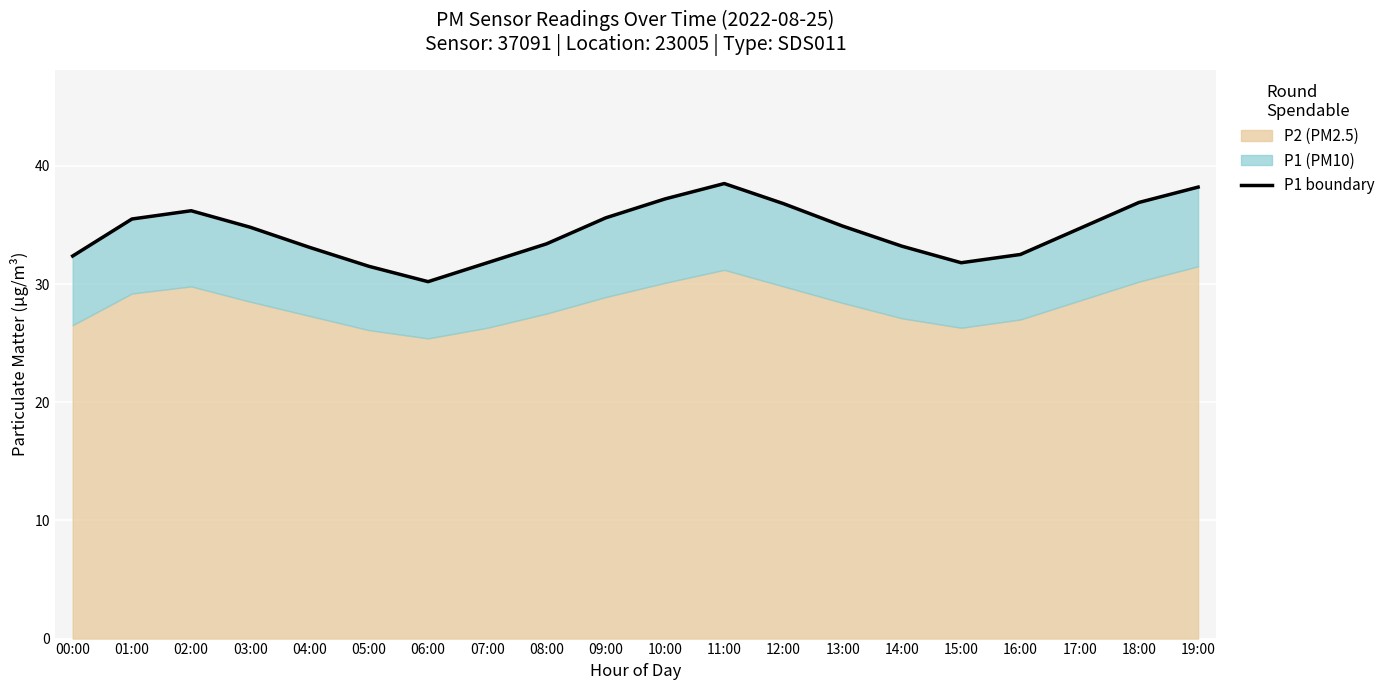

Which label corresponds to the smallest value in the chart?

06:00